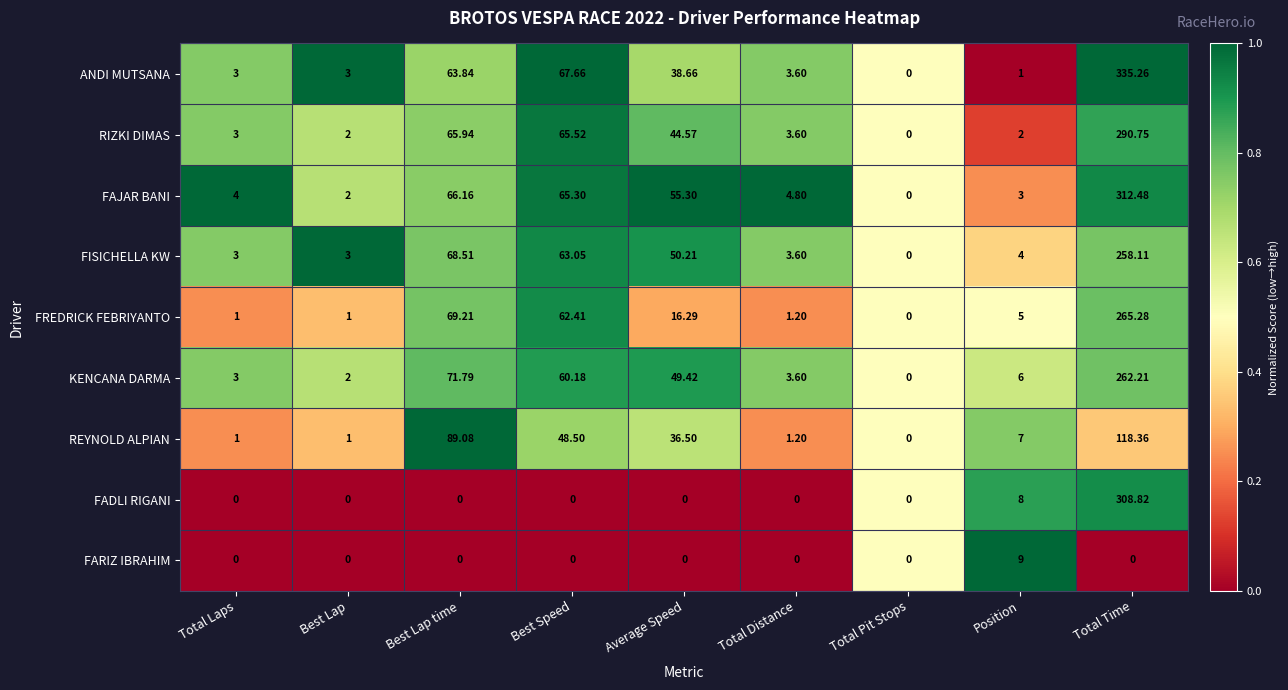

Which category has the lowest value in the REYNOLD ALPIAN series?

Total Pit Stops